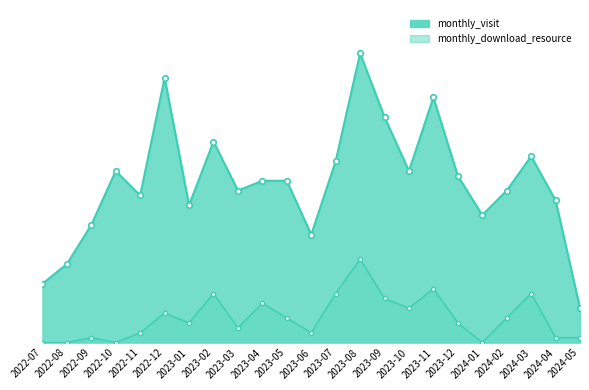

What is the label of the 9th point from the right?

2023-09